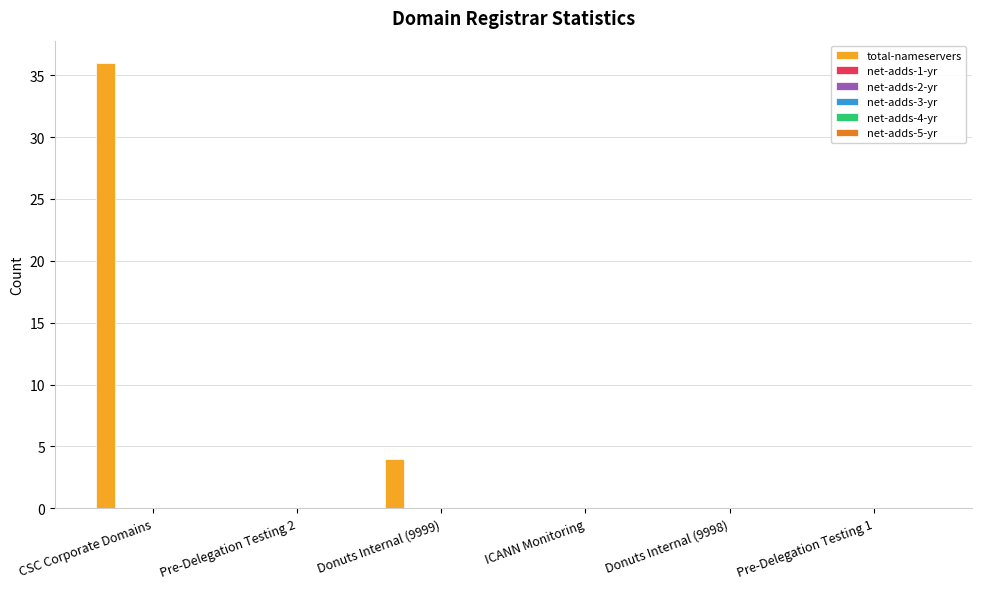

What is the sum of all values?

40